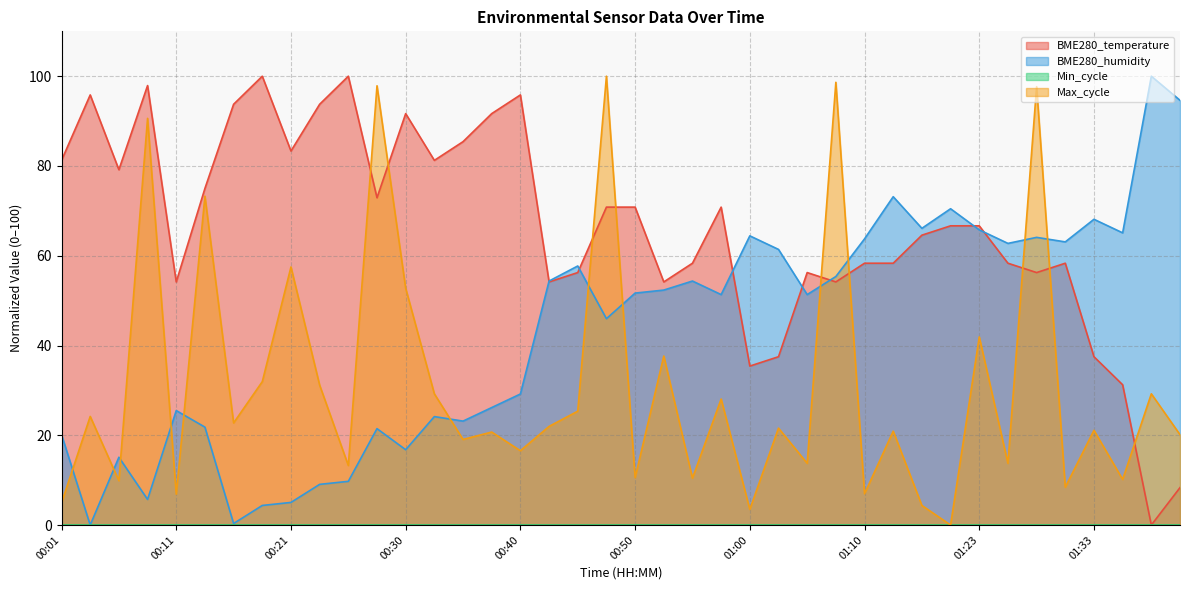

True or false: Max_cycle has more than 0 points higher than both neighbors.

True